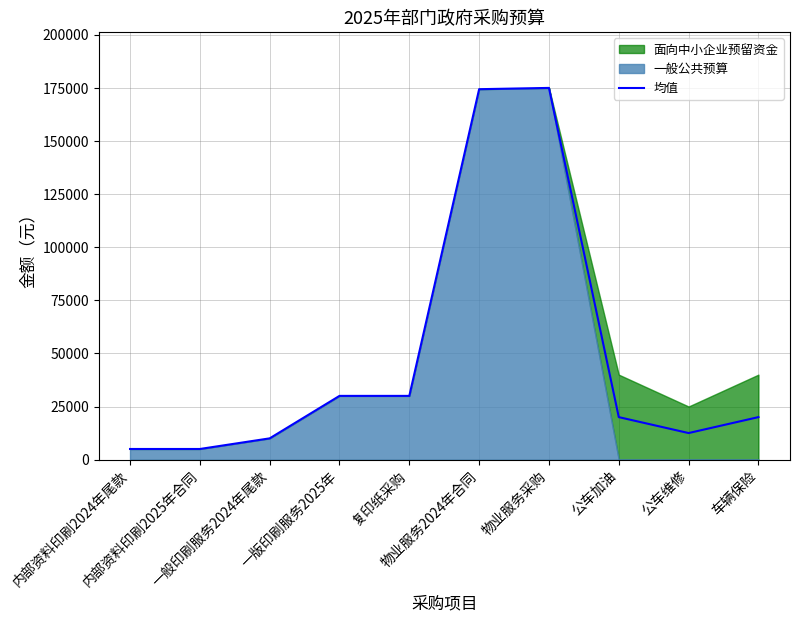

What is the sum of the values at 内部资料印刷2024年尾款 and 物业服务2024年合同?

179400